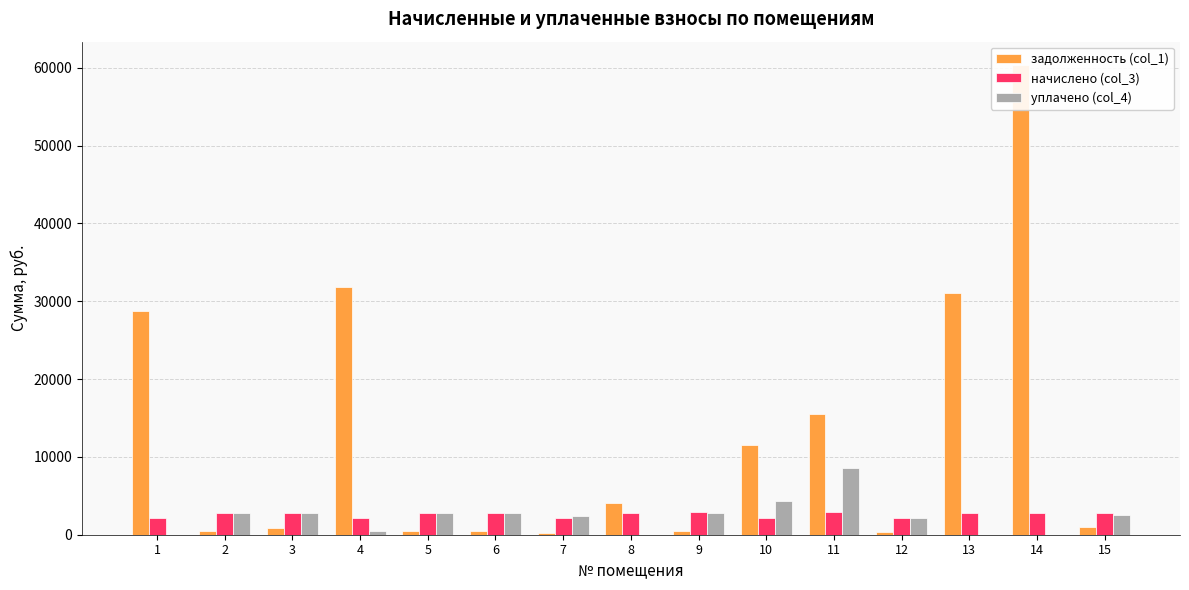

Which has a higher value, 9 or 2?

9